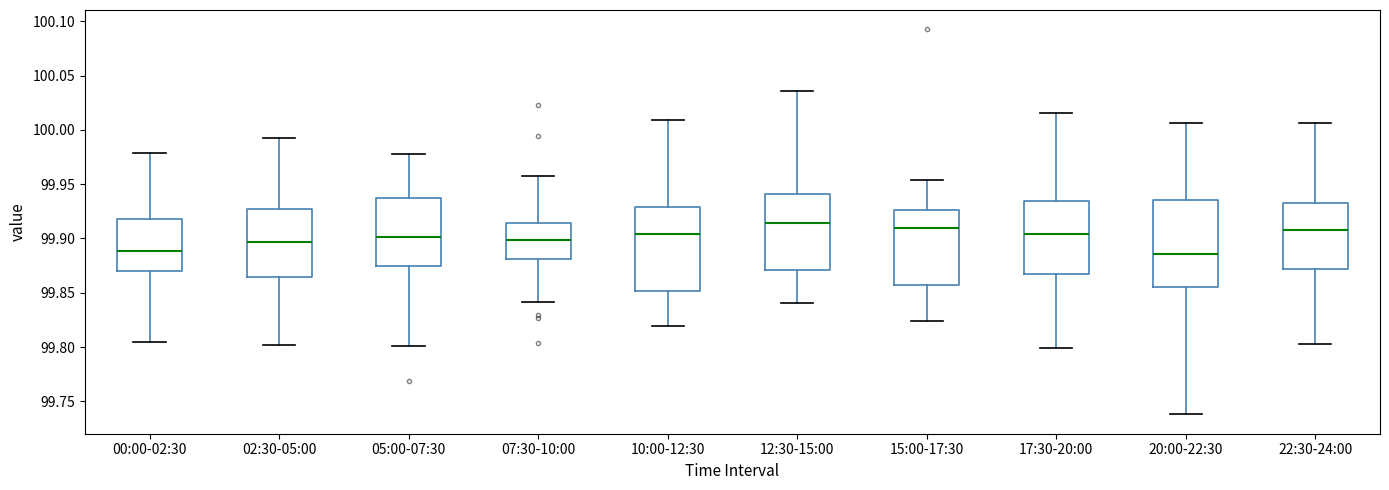

Where is the upper edge of the box for 07:30-10:00 on the y-axis? The values are not printed on the chart, so give them approximately, as read against the axis.

99.915